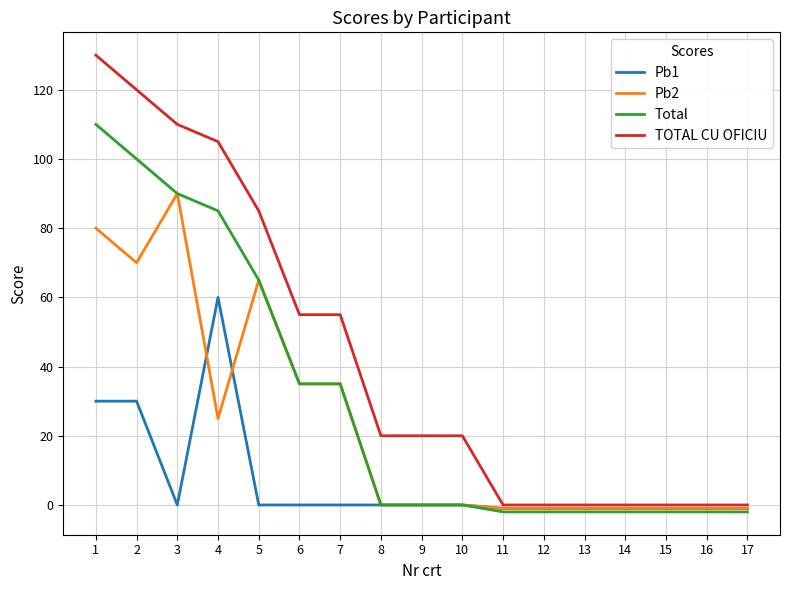

Is the value of Pb1 at 12 greater than the value of TOTAL CU OFICIU at 1?

No